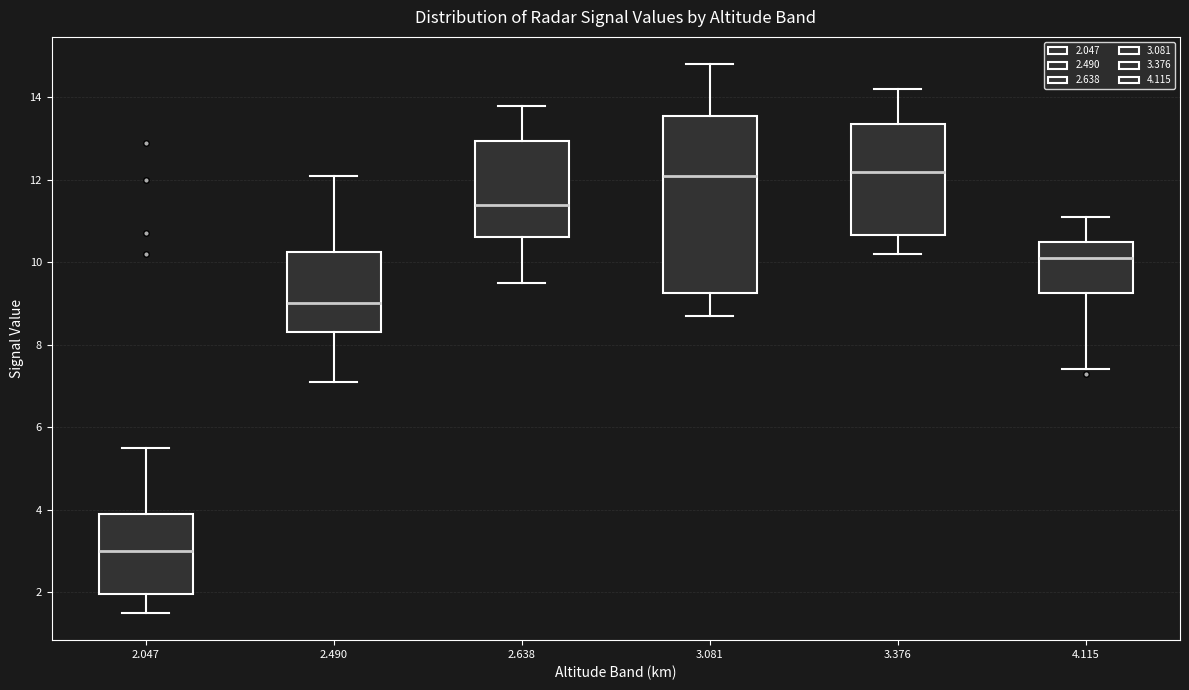

Where does the median line of the box at x = 3.081 sit on the y-axis? The values are not printed on the chart, so give them approximately, as read against the axis.

12.2